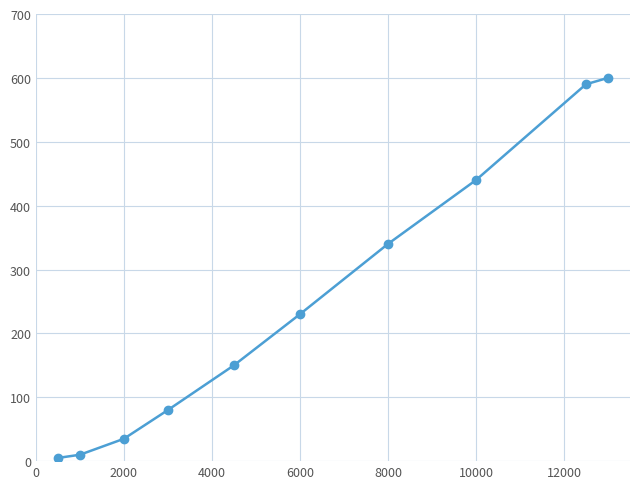

What is the difference between the maximum and second lowest values?

590